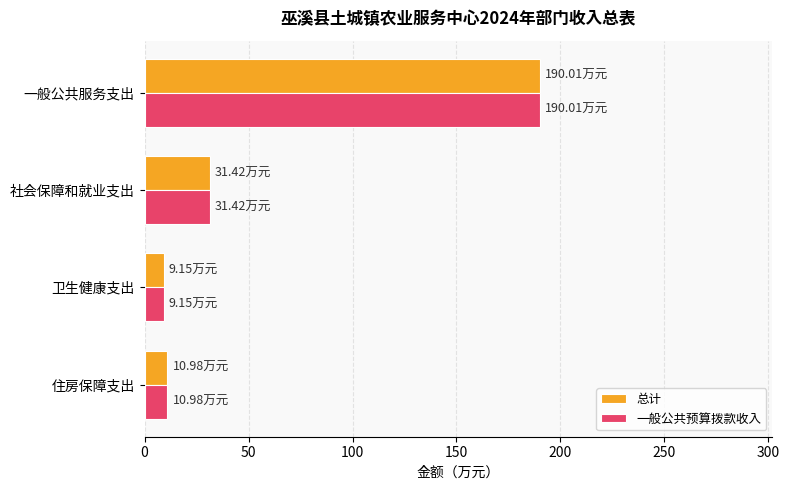

What is the average value of the 总计 series?

60.4